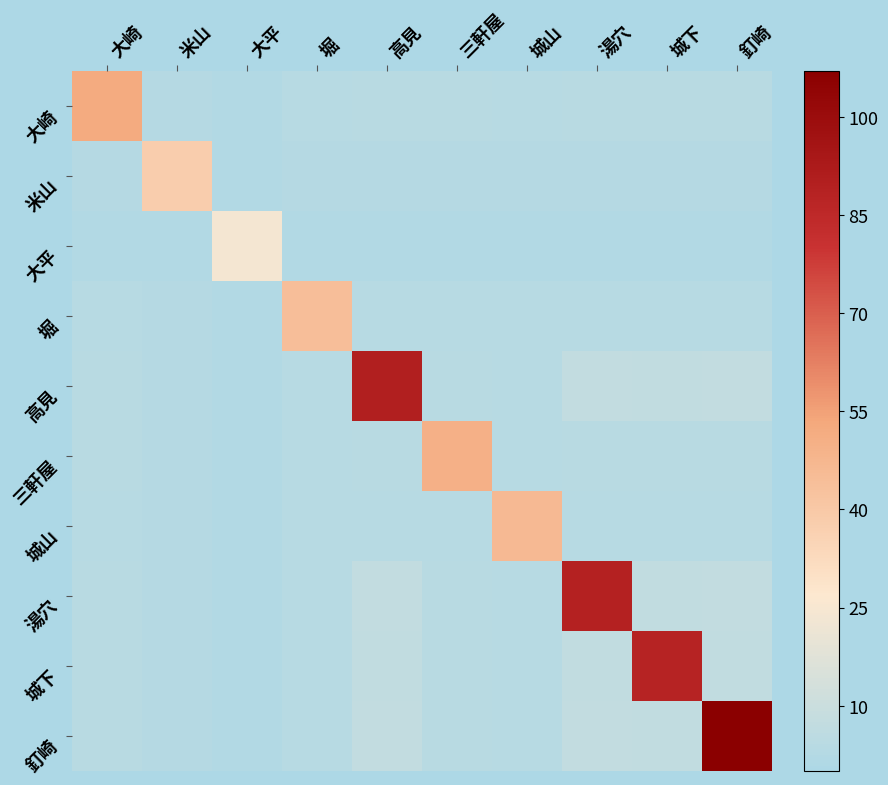

At how many categories does at least one series exceed 83?

4